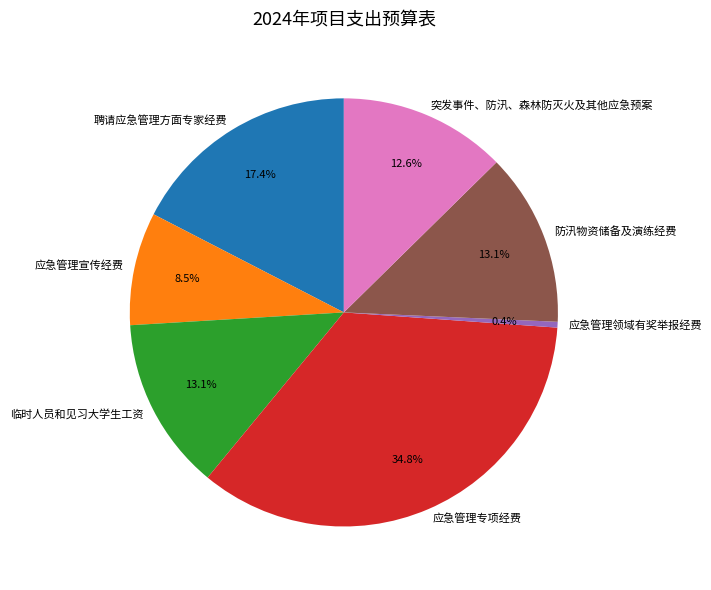

What portion of the pie excludes 应急管理专项经费?

65.2%